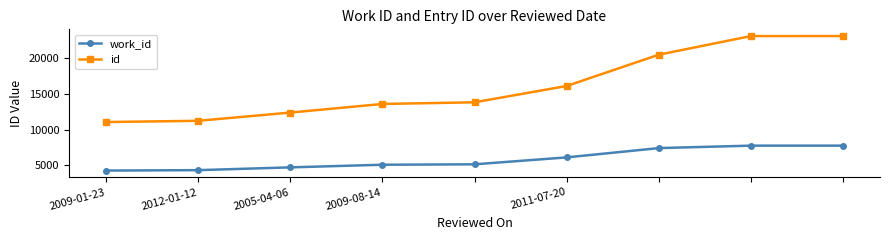

How many data points in id are less than 13842?

4